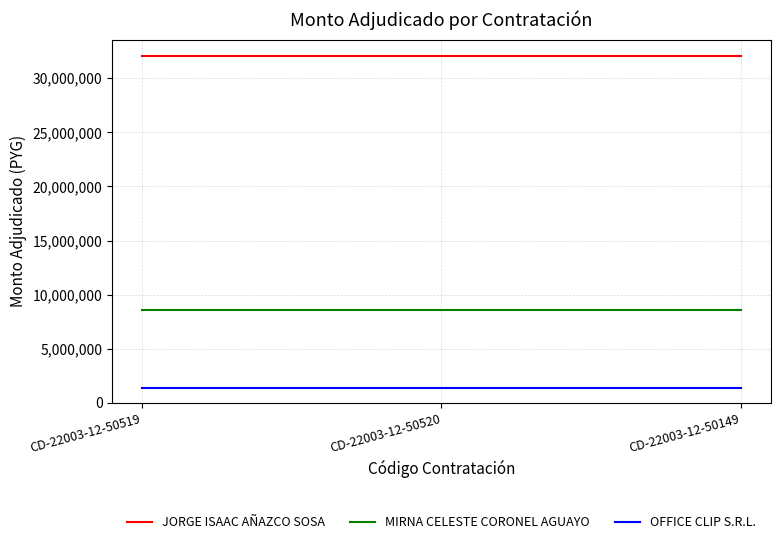

What is the maximum value for JORGE ISAAC AÑAZCO SOSA?

32039000